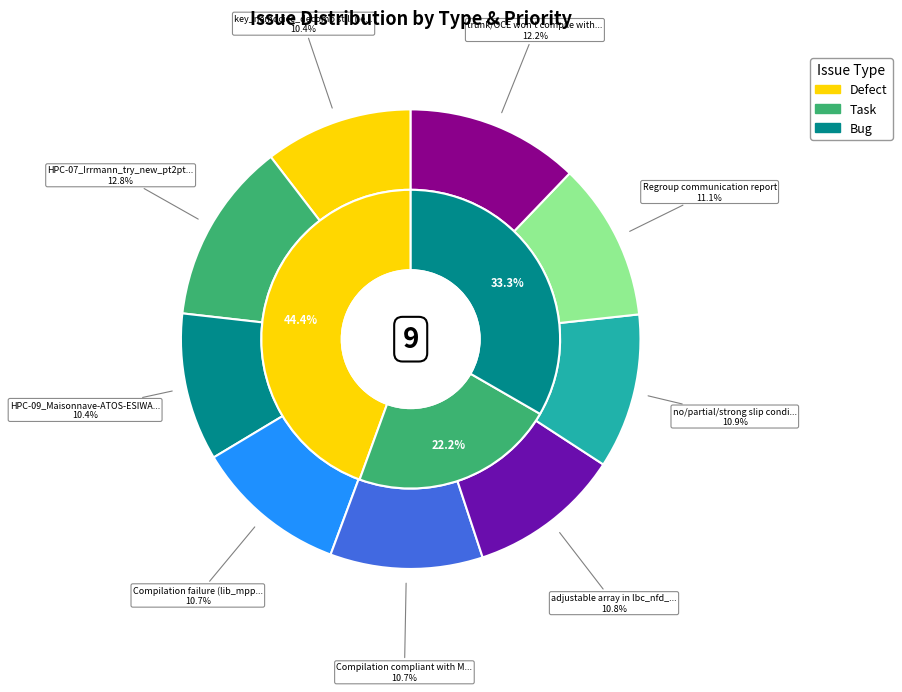

Rank the categories by value from lowest to highest.

HPC-09_Maisonnave-ATOS-ESIWACE, key_nemocice_decomp still needed?, Compilation failure (lib_mpp, iom etc), Compilation compliant with MPI-2, adjustable array in lbc_nfd_ext, no/partial/strong slip condition, Regroup communication report, trunk/OCE won't compile without MPI, HPC-07_Irrmann_try_new_pt2pt_comm